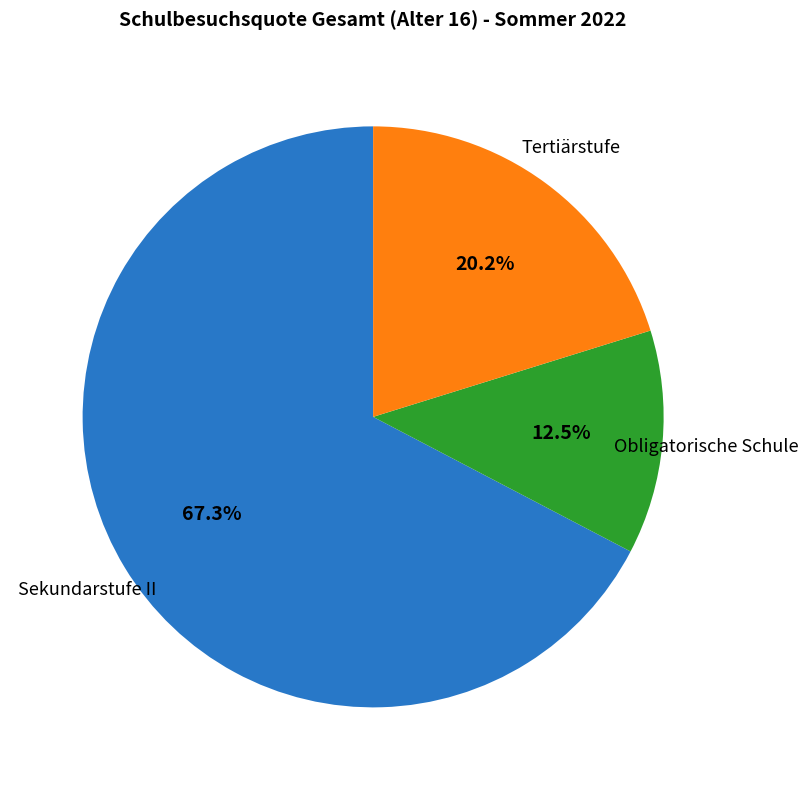

Is there a majority slice in this chart?

Yes